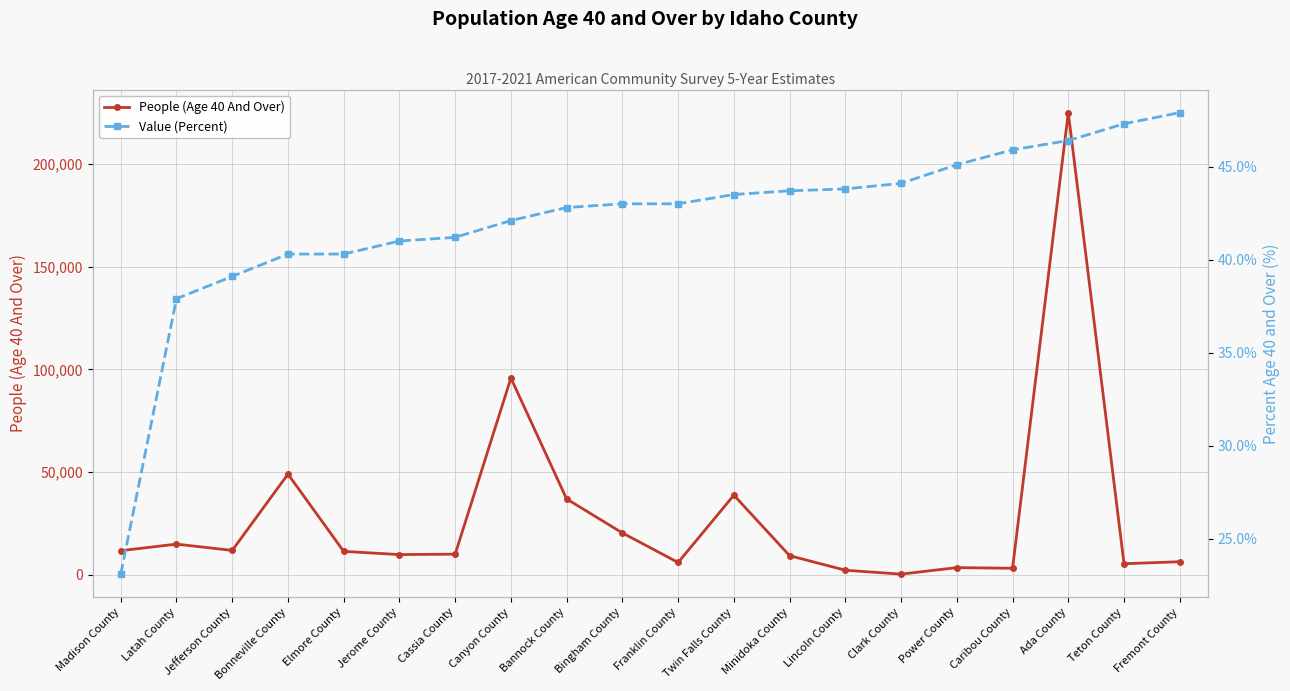

Which series has the widest spread of values?

People (Age 40 And Over)